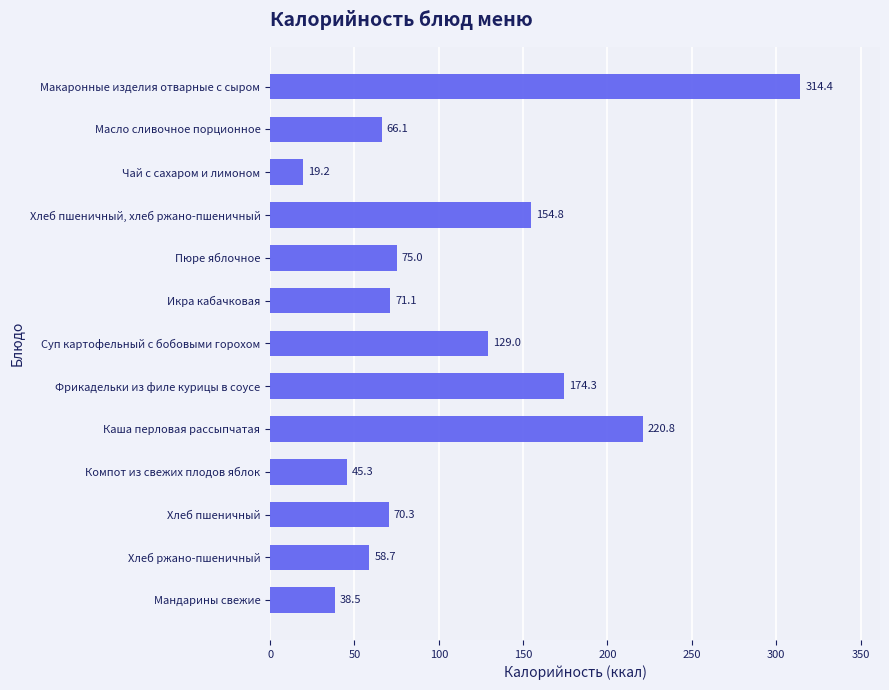

True or false: the data shows 103.7 at Хлеб пшеничный, хлеб ржано-пшеничный.

False